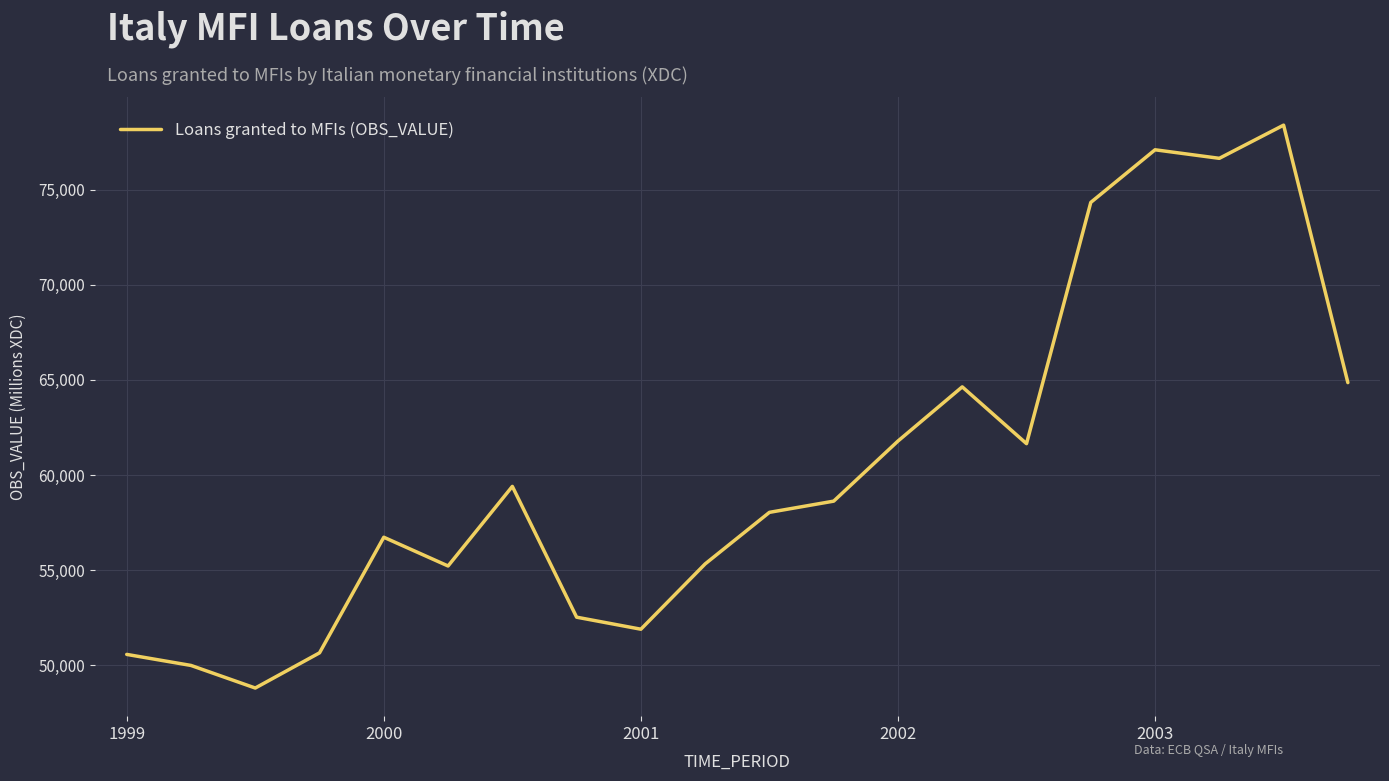

What is the minimum value shown in the chart?

48803